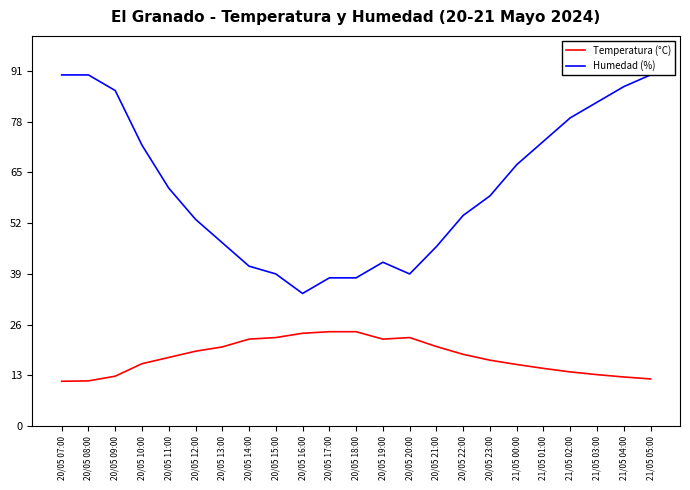

List the series in order of their overall mean, lowest first.

Temperatura (°C), Humedad (%)